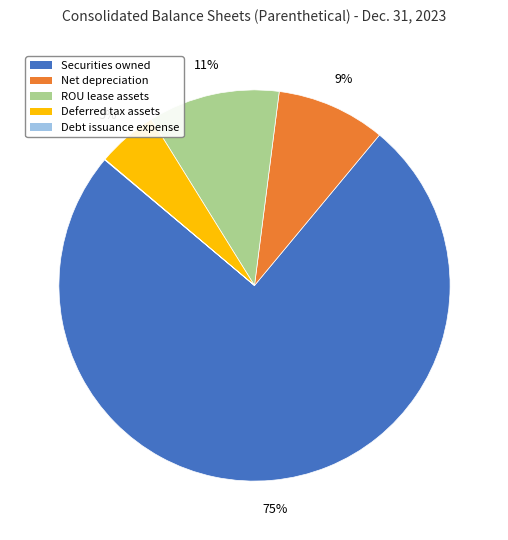

To the nearest percent, what is the average slice percentage?

20%